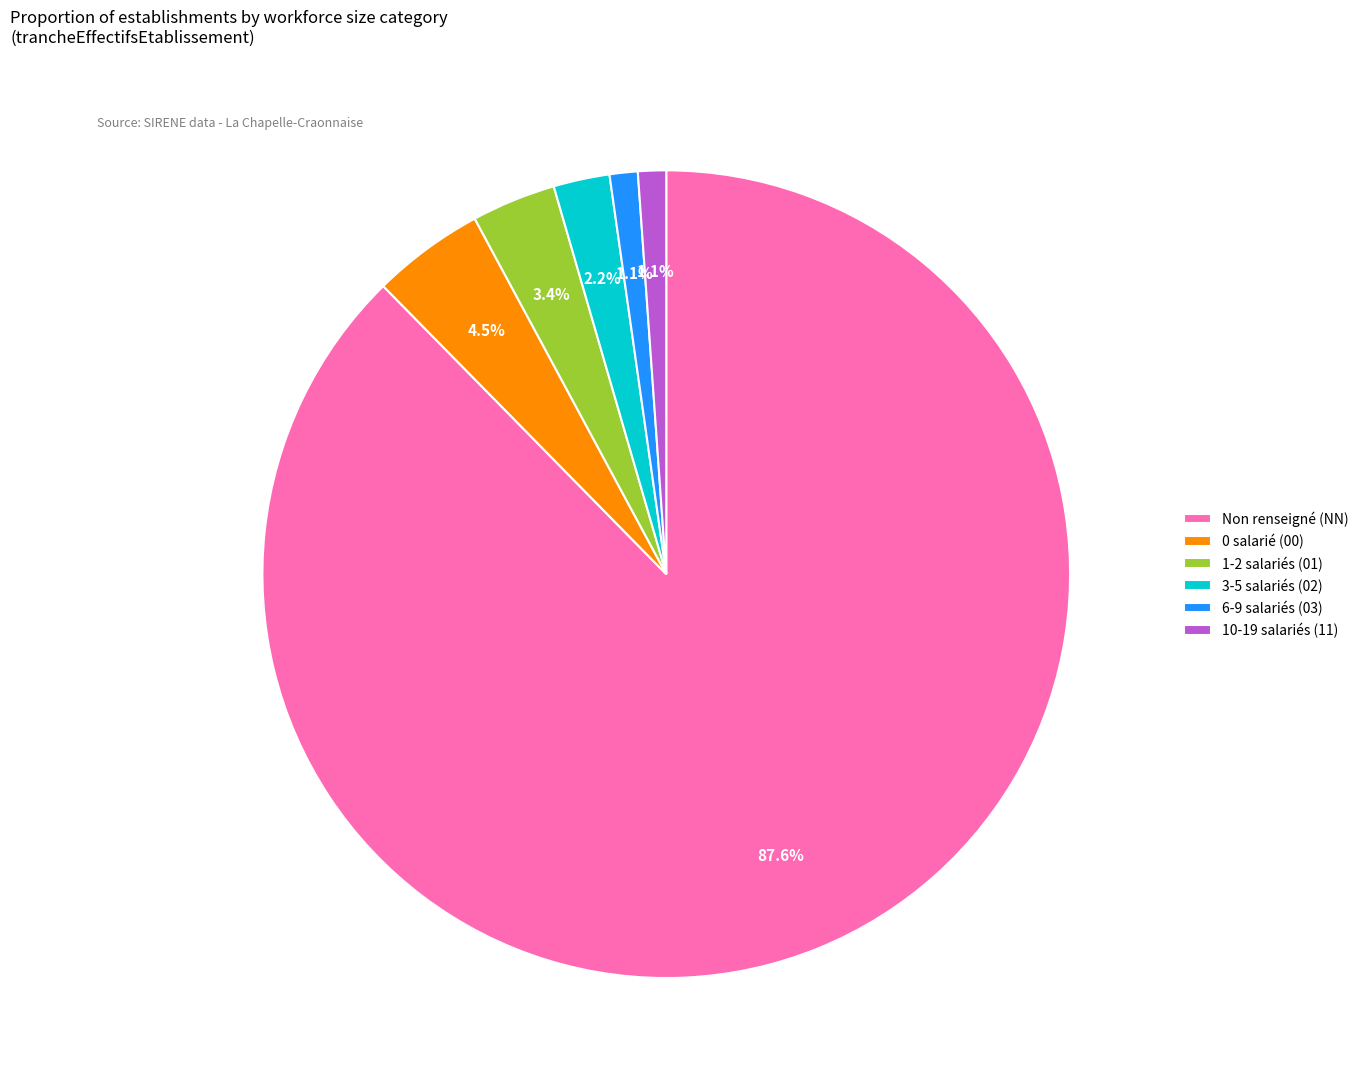

What is the majority slice?

Non renseigné (NN)